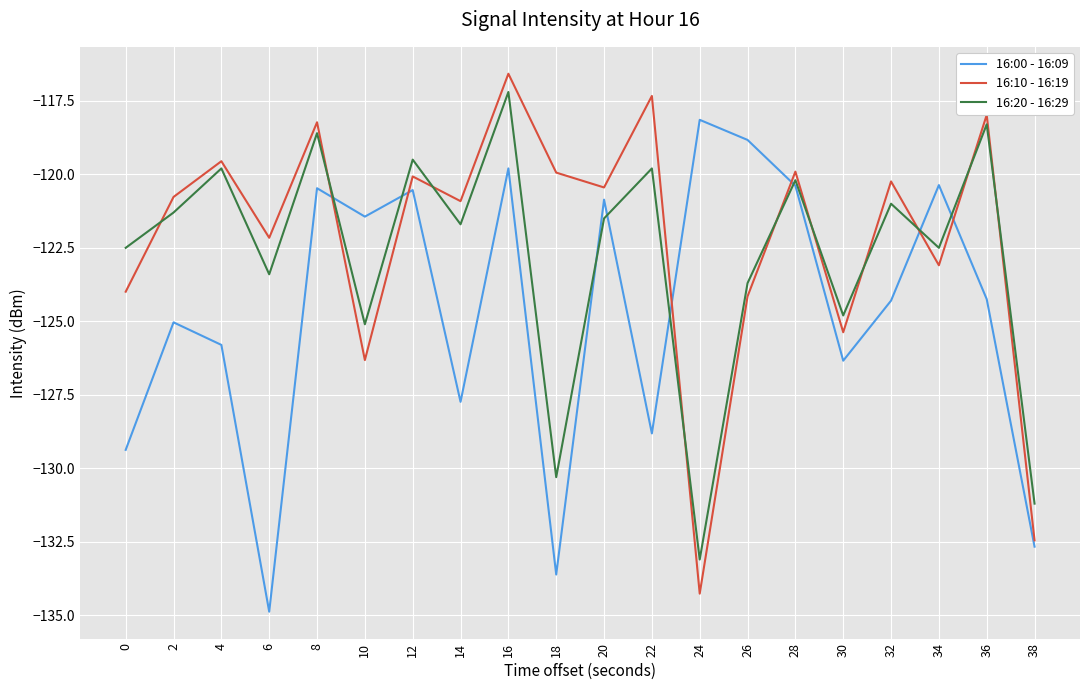

What is the sum of the 16:20 - 16:29 values at 20 and 2?

-242.8